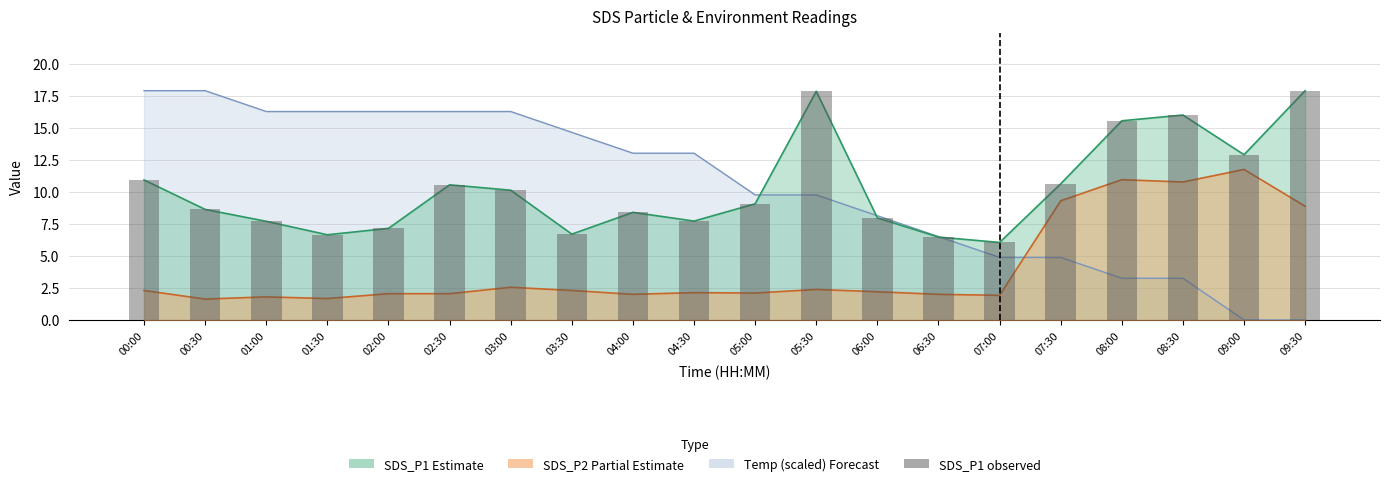

What is the minimum value shown in the chart?

6.0